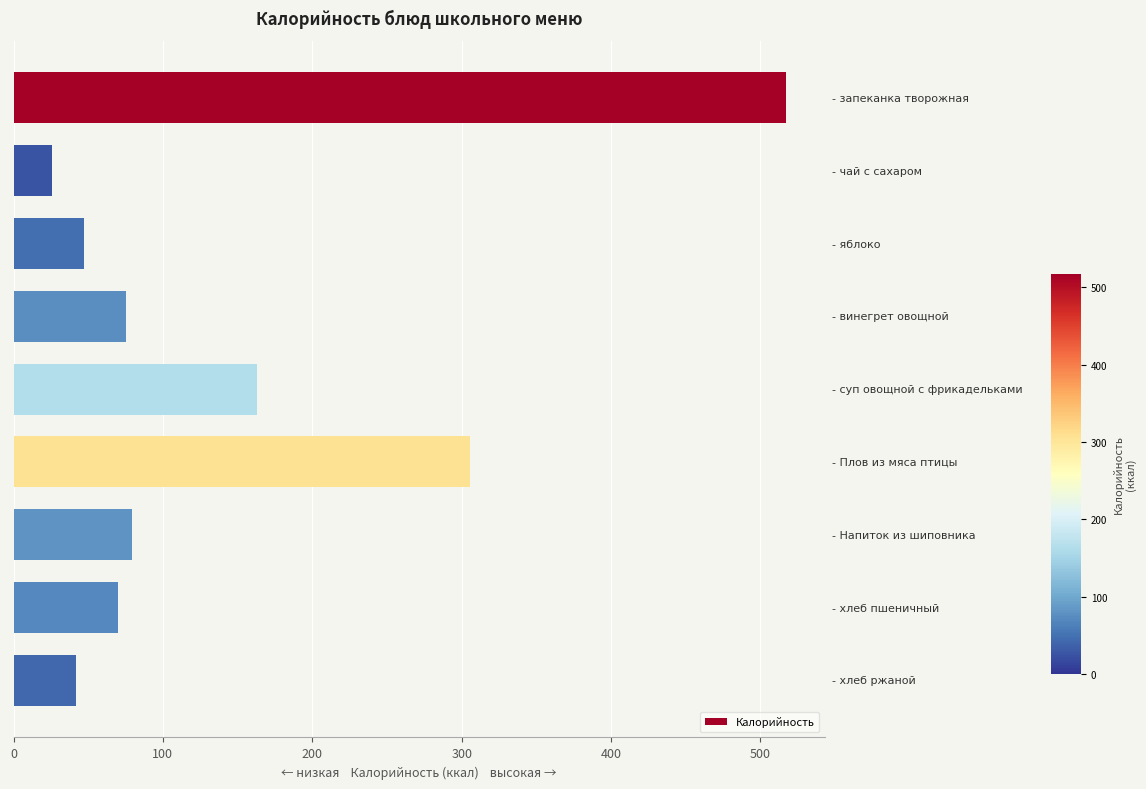

What is the value of the 7th bar from the top?

79.4